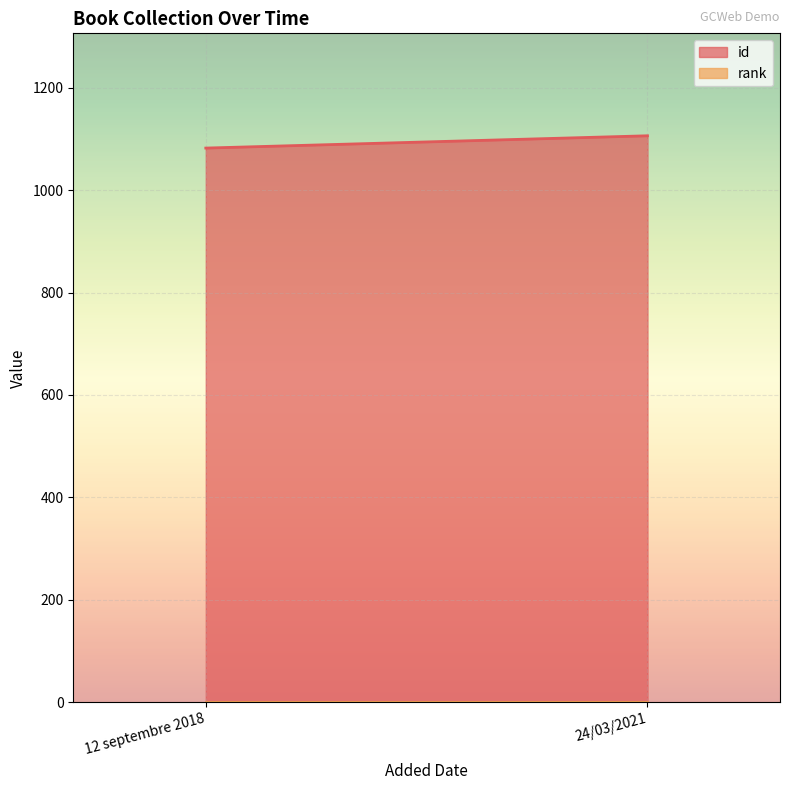

What is the label of the 1st point from the right?

24/03/2021